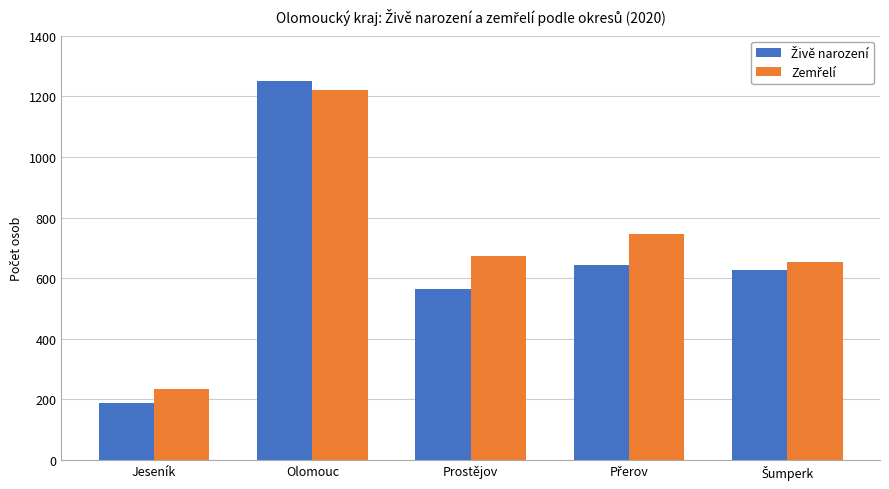

What is the total value across all series at Olomouc?

2473